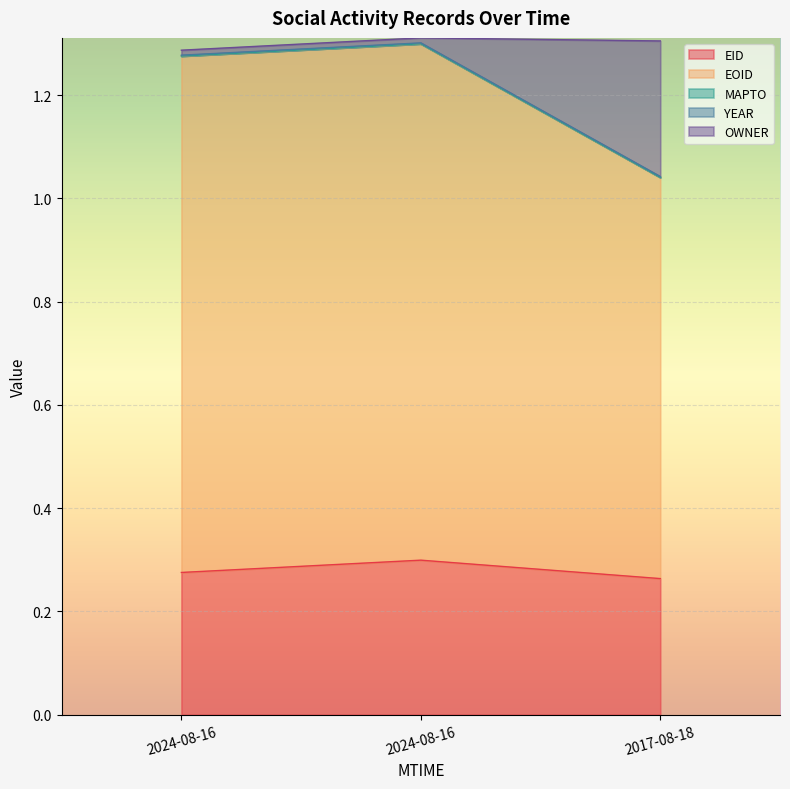

At which label is EID closest to 0?

2017-08-18